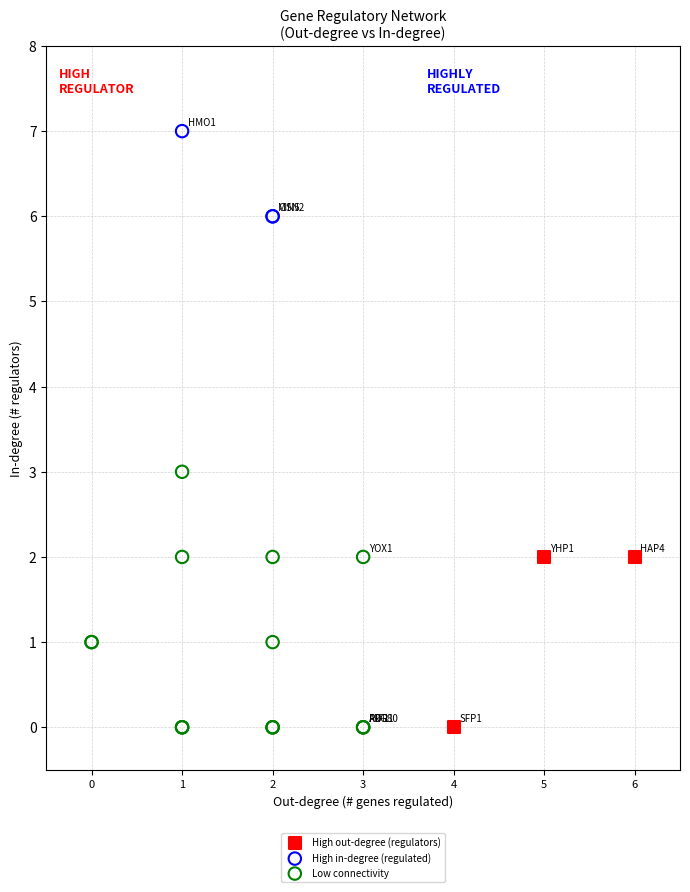

Which series contains the highest Y value?

High in-degree (regulated)